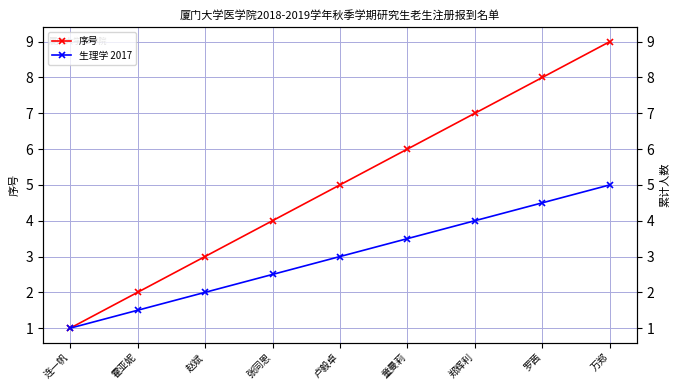

What is the minimum value shown in the chart?

1.0